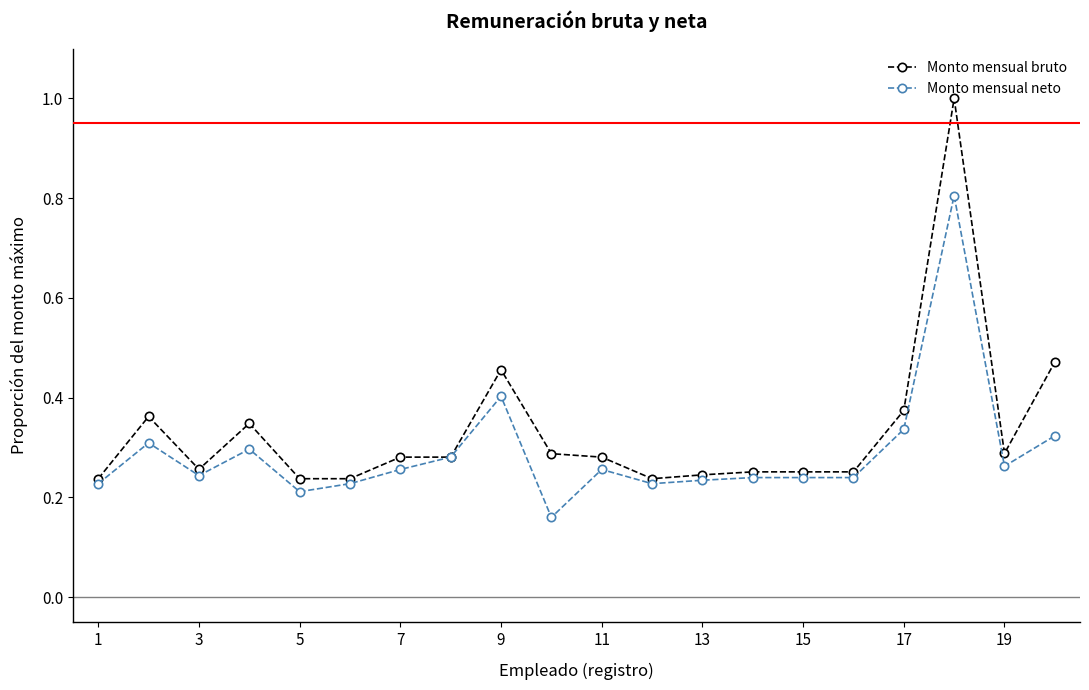

What is the maximum value for Monto mensual neto?

0.8